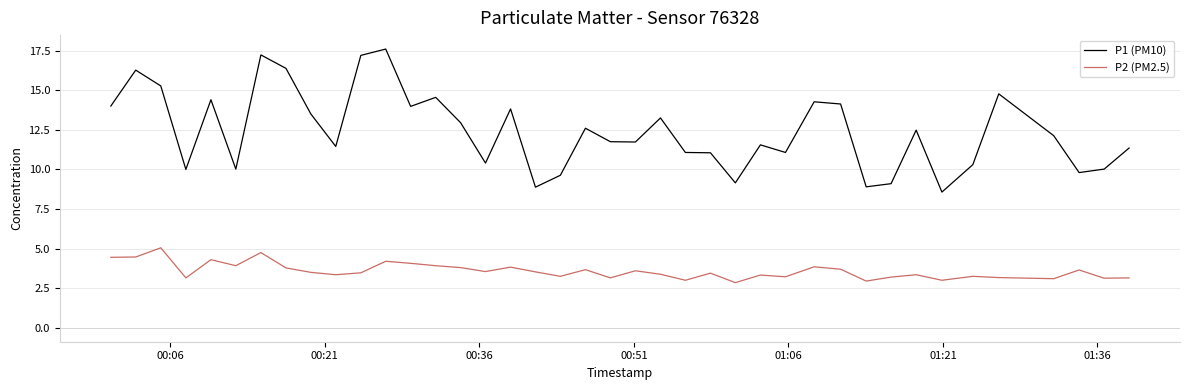

True or false: P1 (PM10) and P2 (PM2.5) intersect in this chart.

False